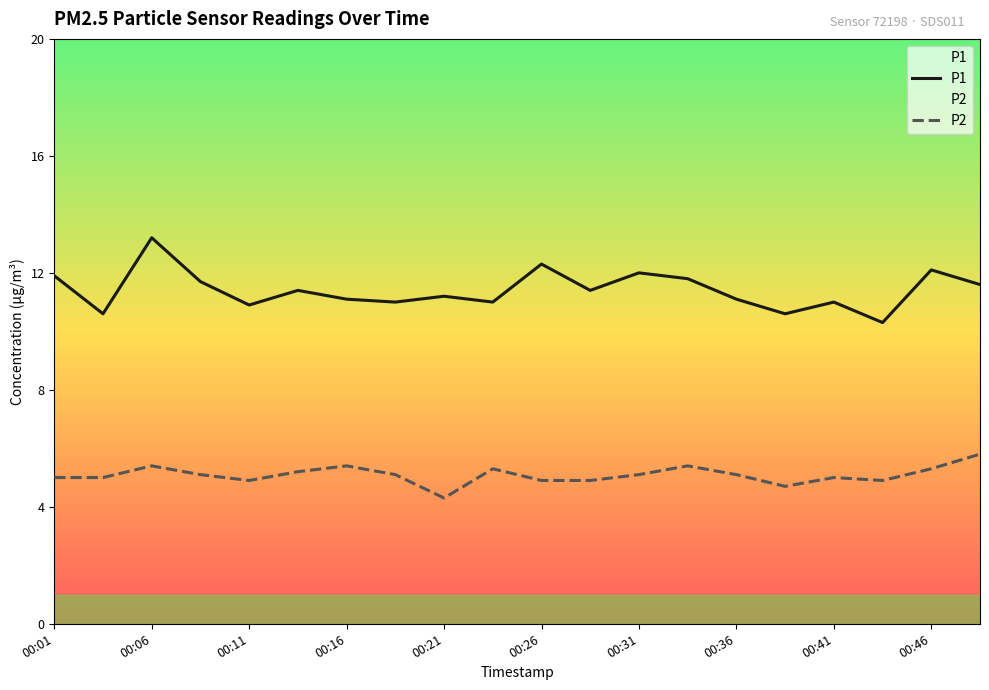

What is the value of the P1 point at the 15th from the left?

11.1